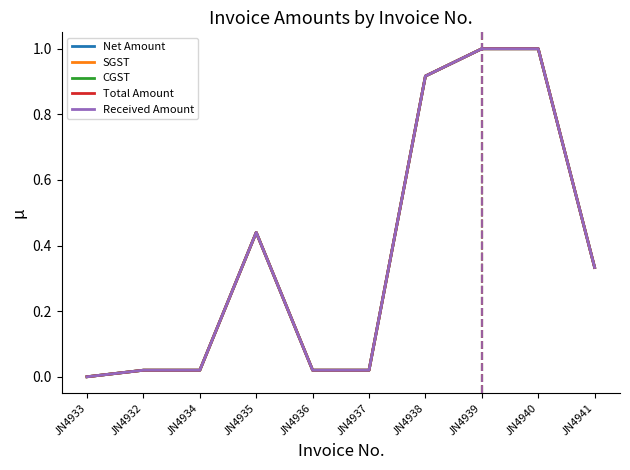

True or false: CGST and SGST cross at least once.

False